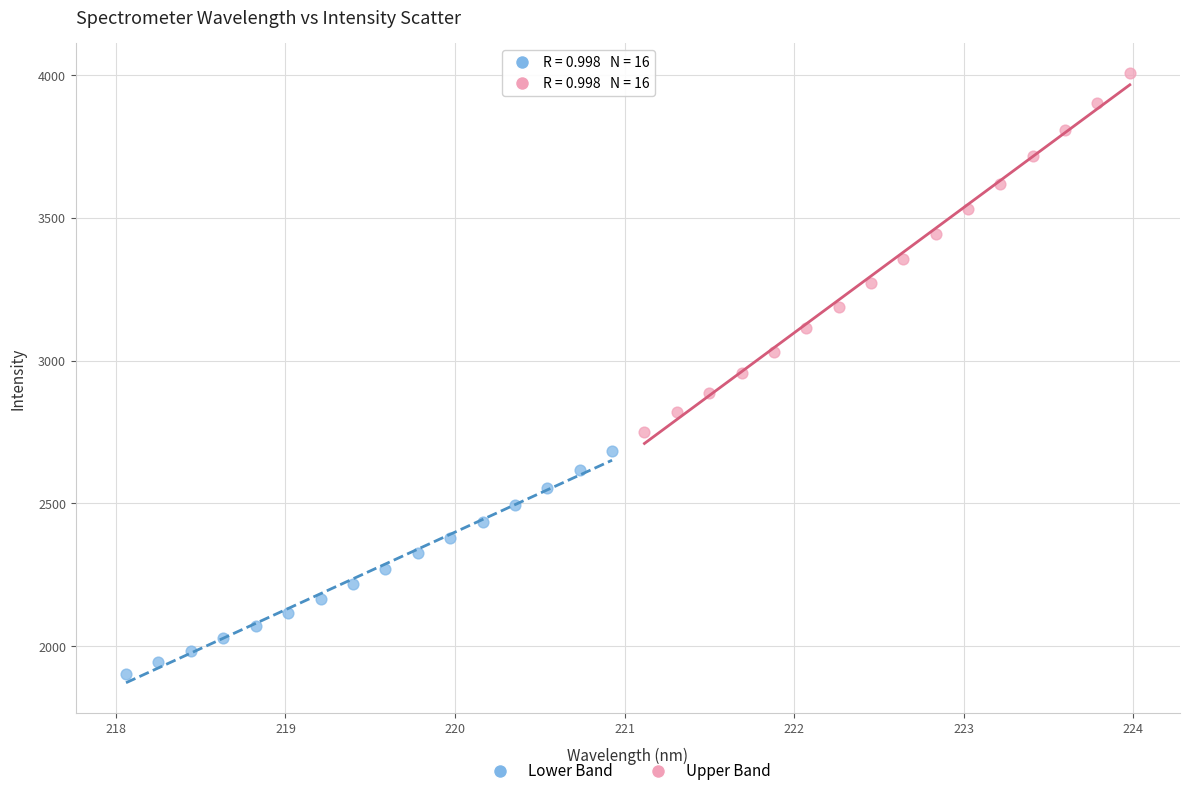

Which series has the largest Y range (max minus min)?

Upper Band